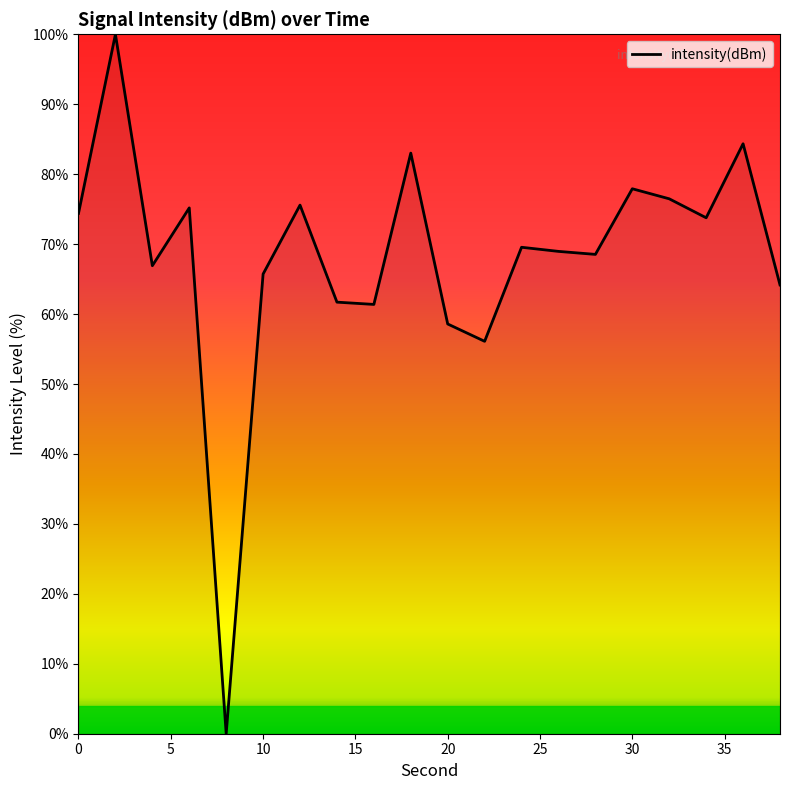

What is the greatest value displayed?

100.0